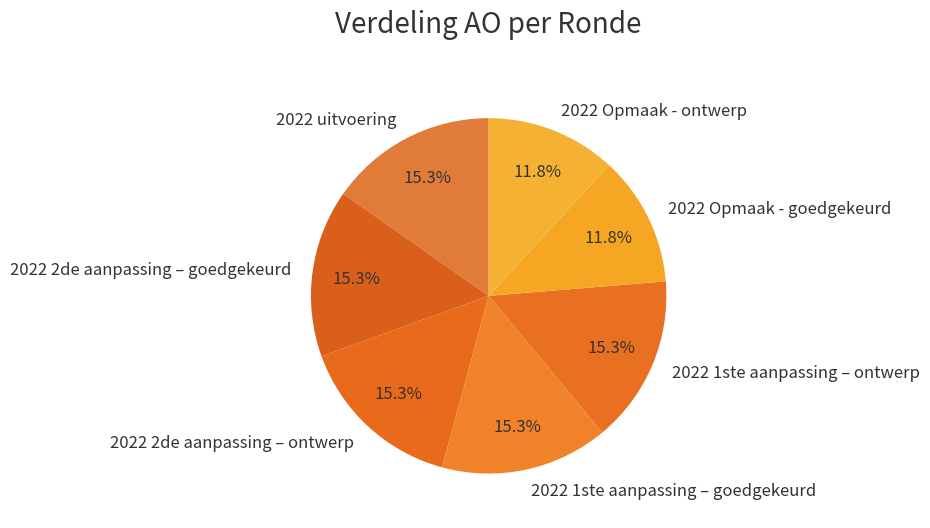

What percentage do 2022 Opmaak - ontwerp and 2022 1ste aanpassing – goedgekeurd together represent?

27.1%